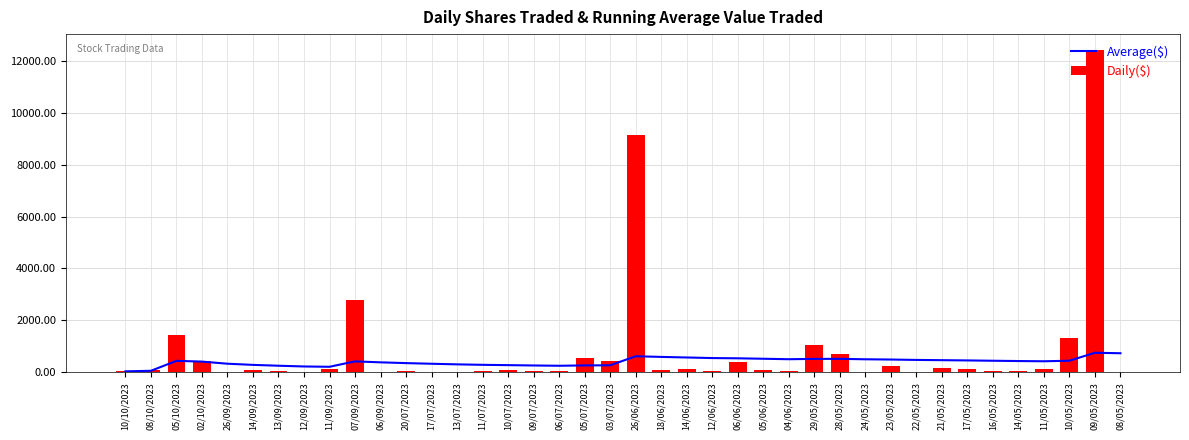

Reading left to right, what are all the values shown in this chart?

Average($): 36.0	57.5	440.3	411.8	330.0	285.2	252.4	223.8	211.8	420.2	383.0	353.4	328.3	305.3	287.1	275.1	262.1	251.0	264.3	269.1	617.0	592.5	570.3	548.0	538.5	521.0	503.5	515.4	517.9	501.0	491.4	476.1	466.6	456.7	444.5	433.0	424.3	445.4	752.2	733.6
Daily($): 48.6	105.6	1455.6	436.6	3.6	72.4	67.6	27.4	139.8	2769.5	12.1	30.2	29.0	6.0	36.2	102.5	60.3	67.7	552.6	434.3	9137.9	103.2	107.9	47.9	415.0	100.5	60.4	1032.9	708.0	10.3	224.4	0.1	181.0	138.7	32.3	30.0	107.1	1339.2	12413.0	6.0